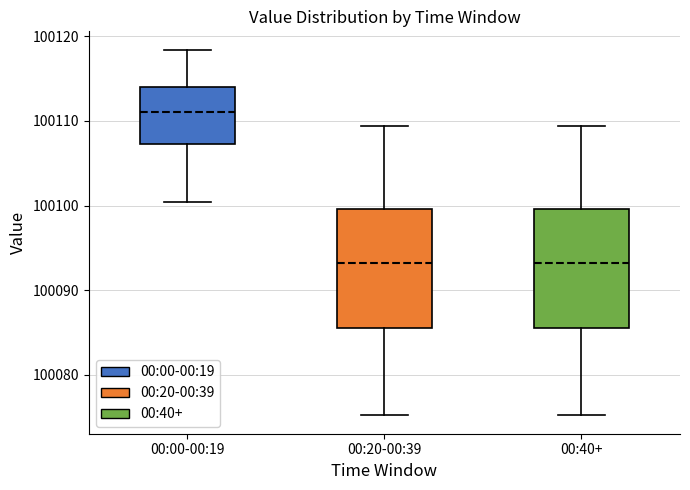

Reading left to right, transcribe this box plot: for each box, give where its median line is, the range the box spans, and where its two whiskers end, as read against the y-axis. The values are not printed on the chart, so give them approximately, as read against the axis.

00:00-00:19: median 100111, box 100107 to 100114, whiskers 100100 to 100118
00:20-00:39: median 100093, box 100086 to 100100, whiskers 100075 to 100109
00:40+: median 100093, box 100086 to 100100, whiskers 100075 to 100109